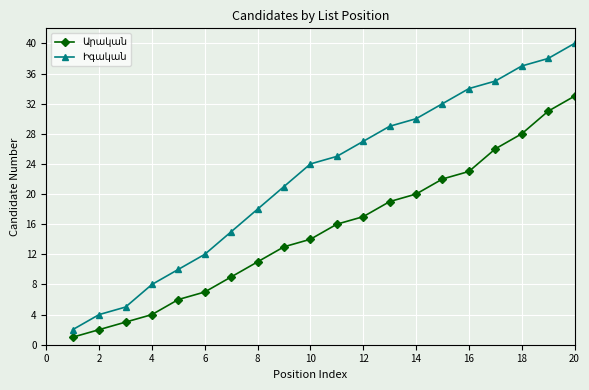

What is the difference between the second highest and minimum values in the Իգական series?

36